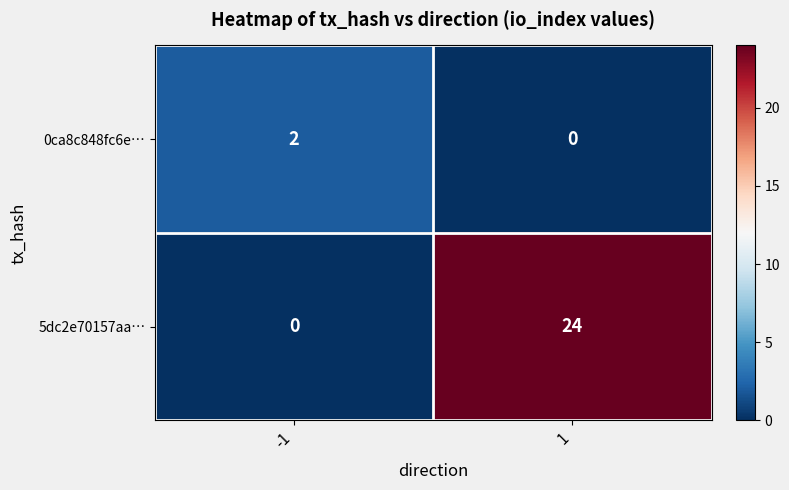

What is the average value of the 5dc2e70157aa… series?

12